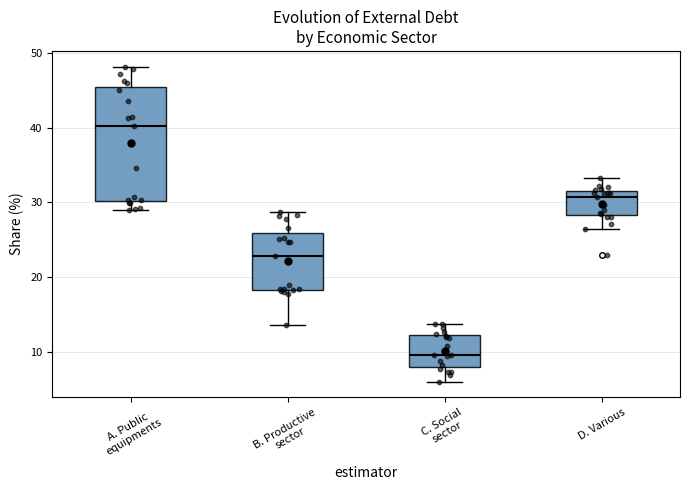

Which box has the highest median line?

A. Public equipments